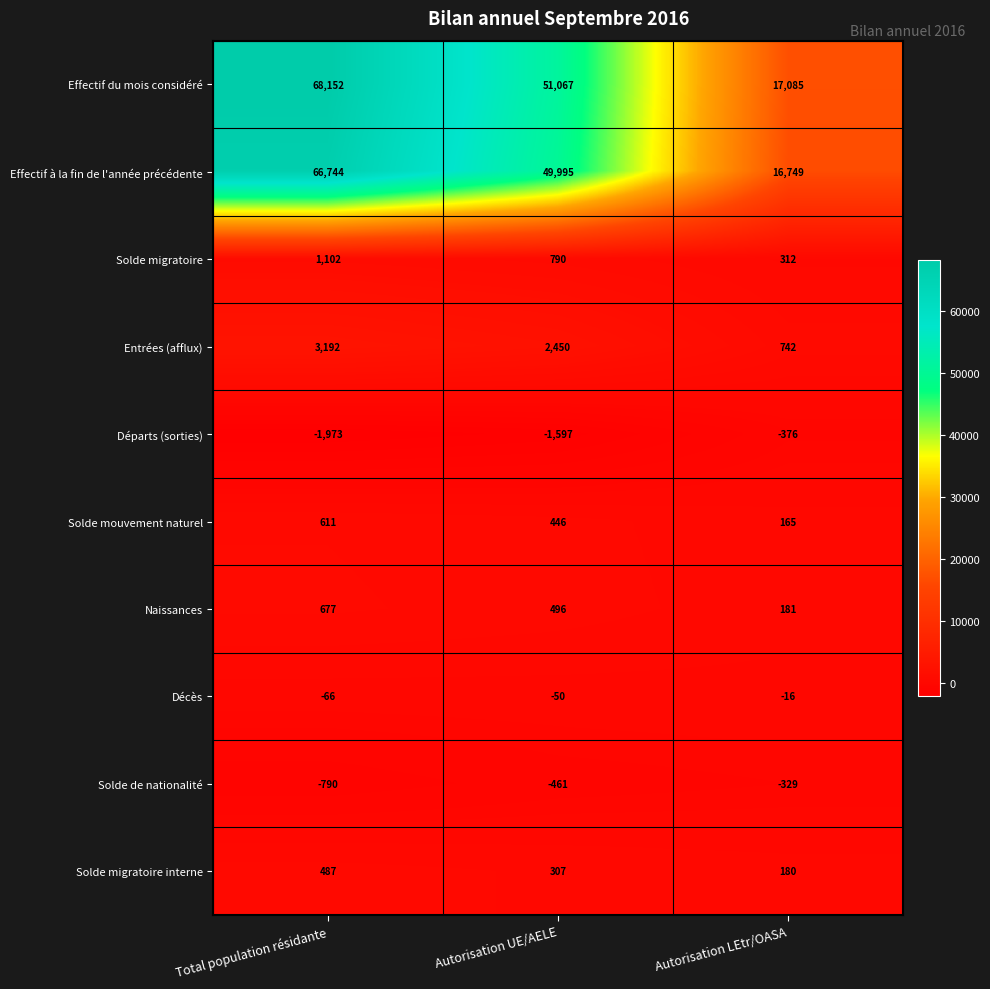

How many data points in Effectif du mois considéré are less than 51067?

1